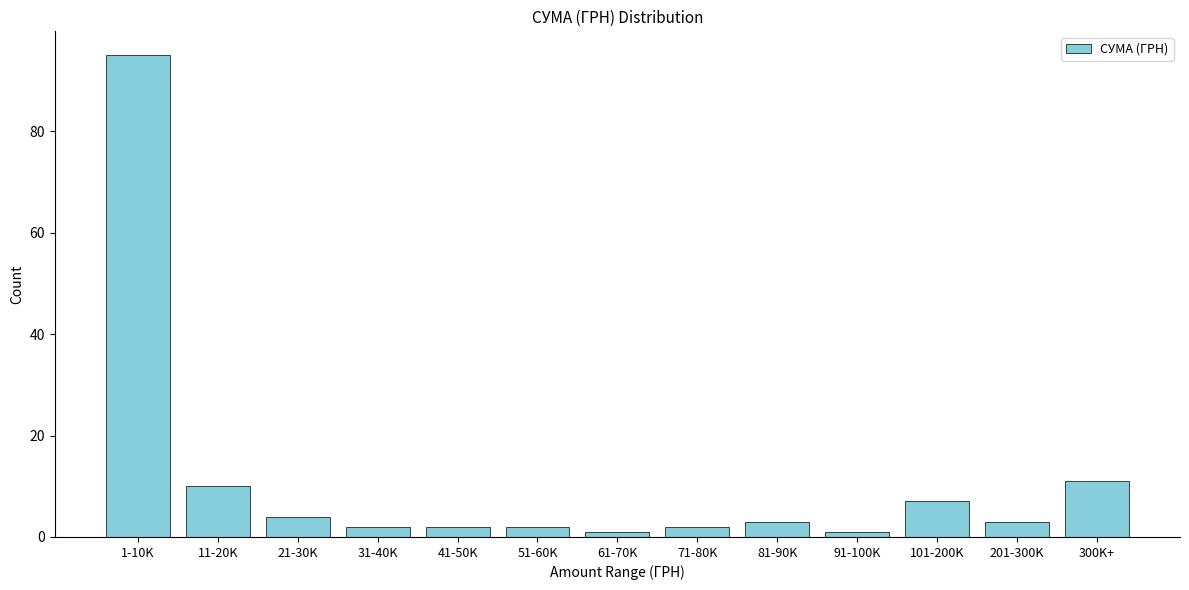

Reading right to left, list all the values displayed in this chart.

300K+=11	201-300K=3	101-200K=7	91-100K=1	81-90K=3	71-80K=2	61-70K=1	51-60K=2	41-50K=2	31-40K=2	21-30K=4	11-20K=10	1-10K=95